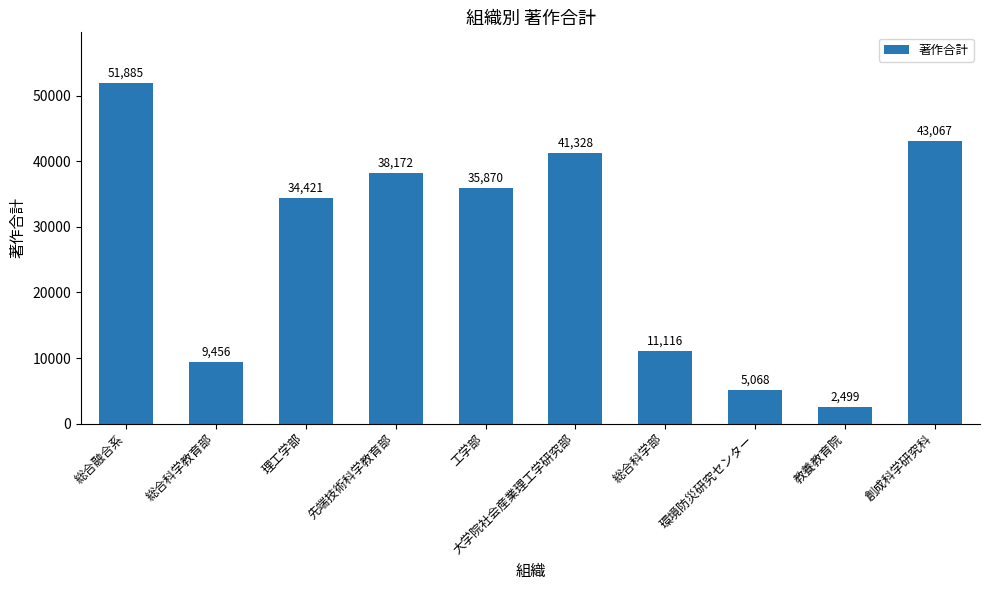

True or false: the data shows 26346 at 先端技術科学教育部.

False